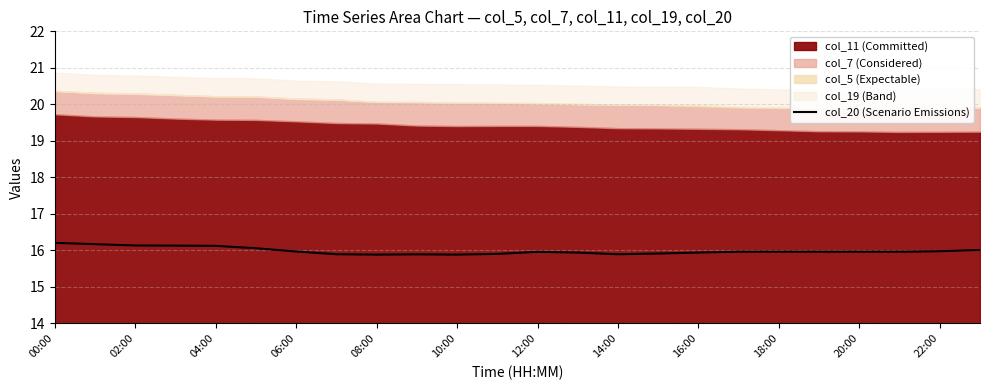

The col_20 (Scenario Emissions) series shows 23.0 at 02:00. True or false?

False